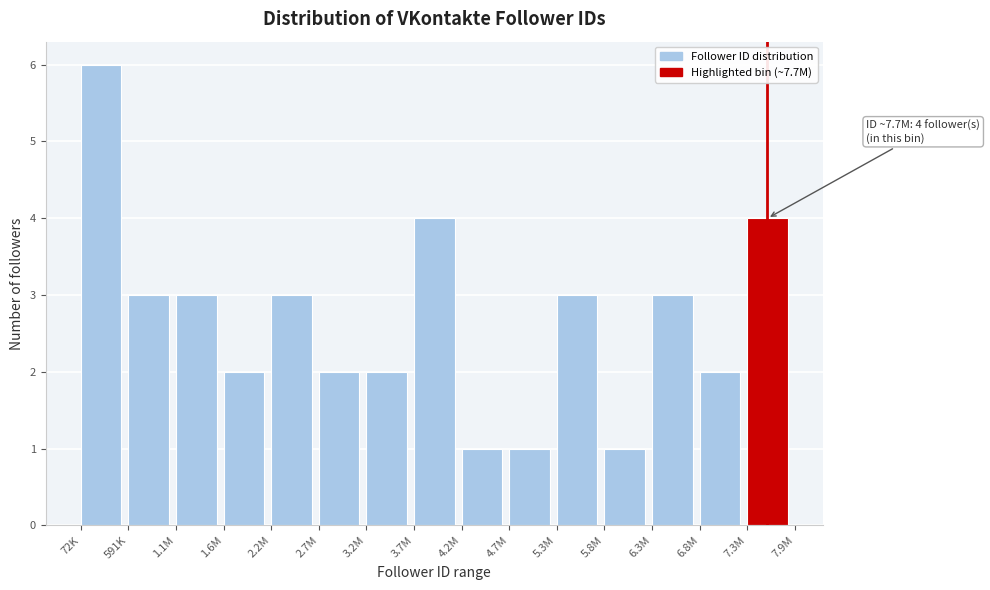

Reading left to right, extract all data points from this chart.

72K=6	591K=3	1.1M=3	1.6M=2	2.2M=3	2.7M=2	3.2M=2	3.7M=4	4.2M=1	4.7M=1	5.3M=3	5.8M=1	6.3M=3	6.8M=2	7.3M=4